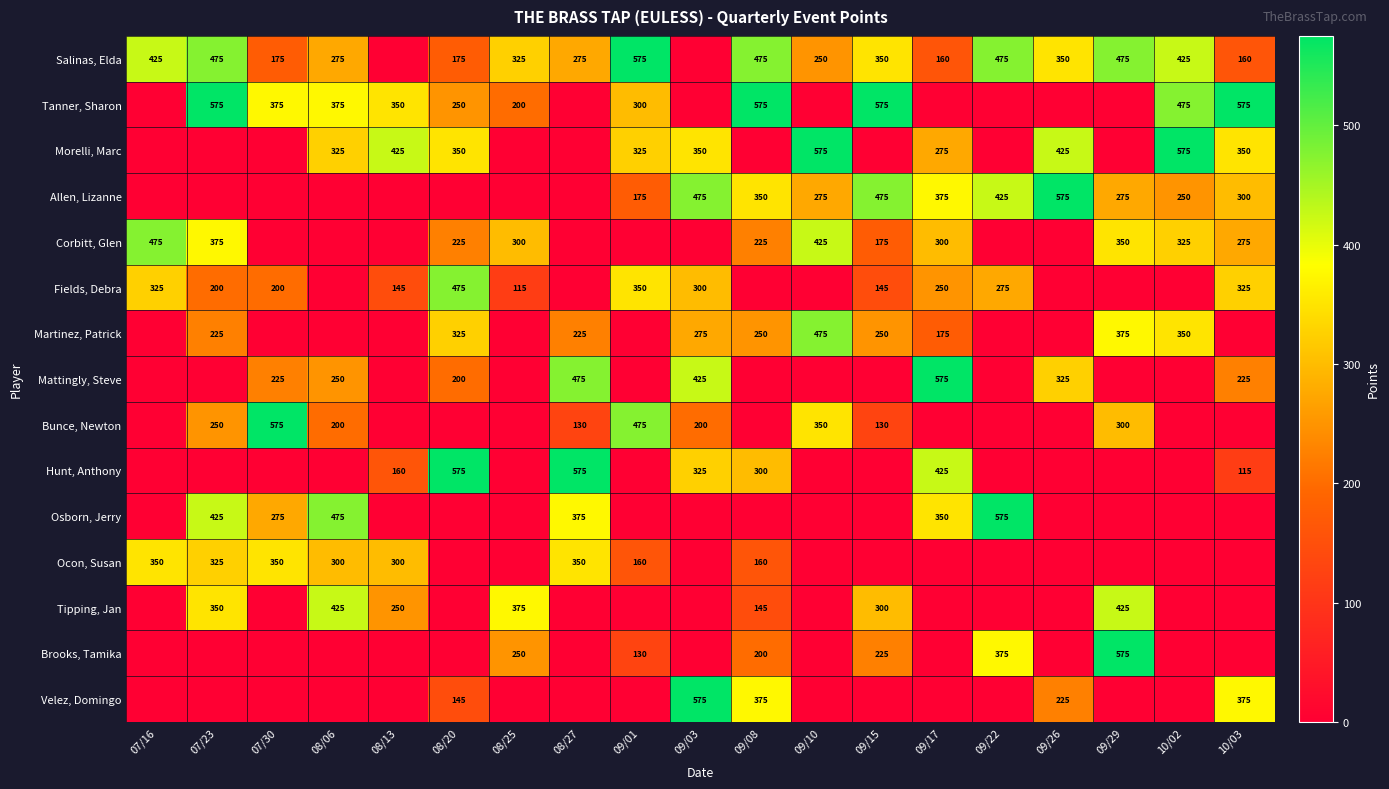

Count the number of data series in this chart.

15